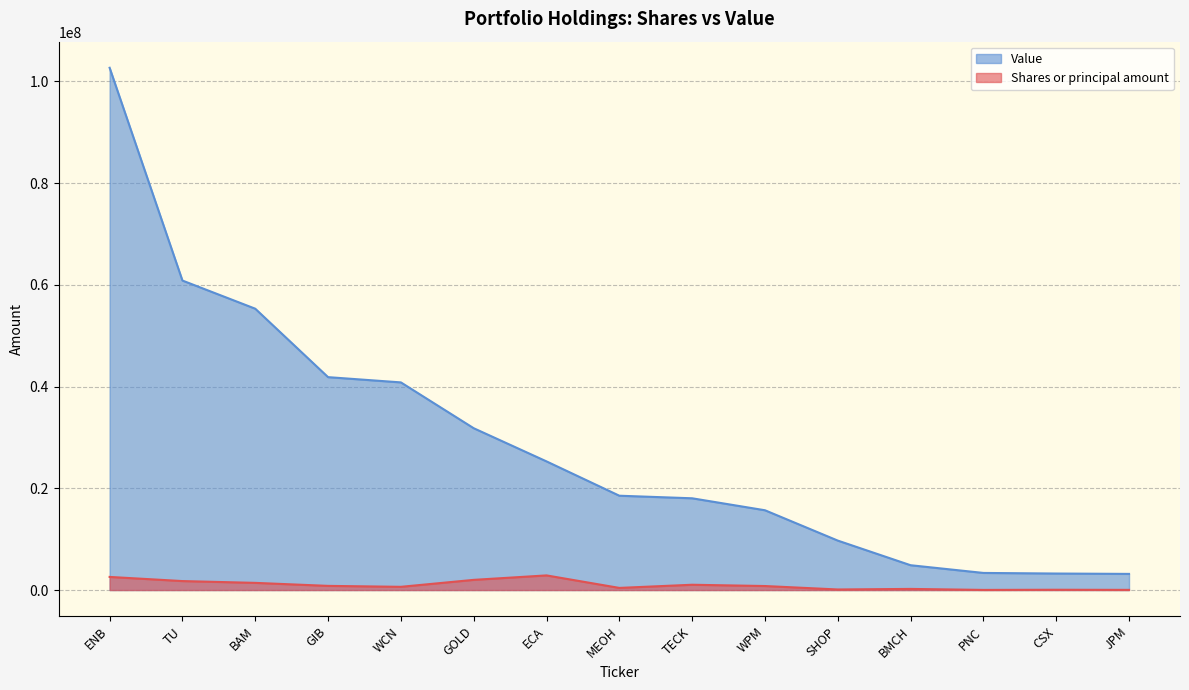

What is the difference between the second highest and second lowest values in the Value series?

57582000